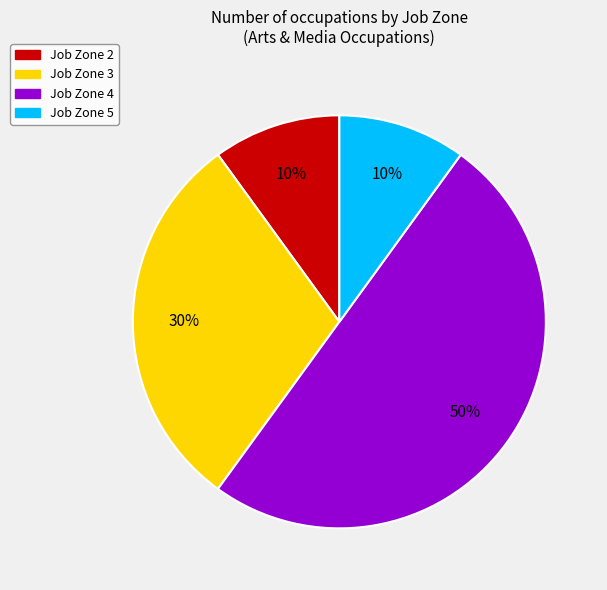

Combined, do Job Zone 4 and Job Zone 3 account for over 50%?

Yes